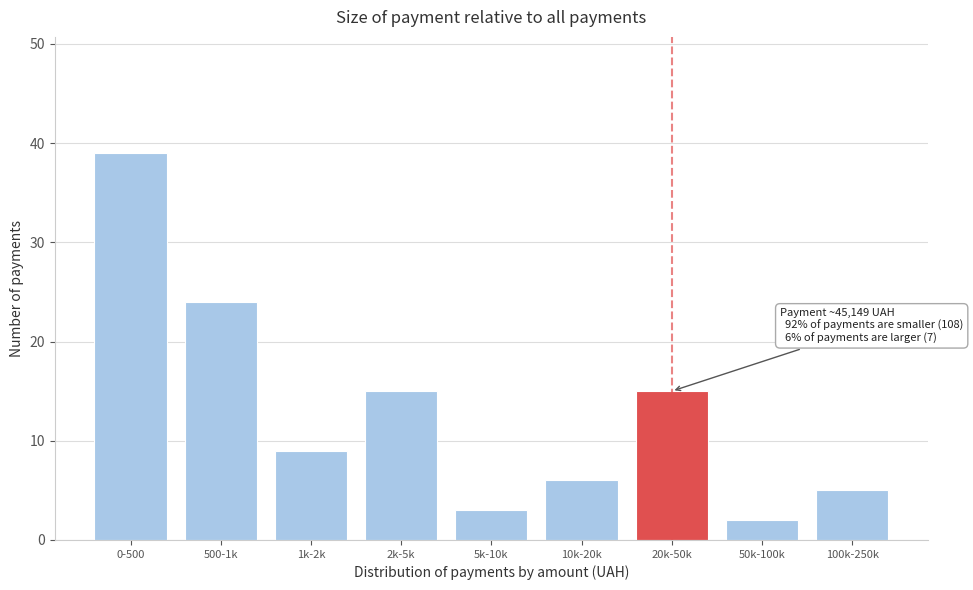

Reading left to right, transcribe all the data shown in this chart.

39	24	9	15	3	6	15	2	5